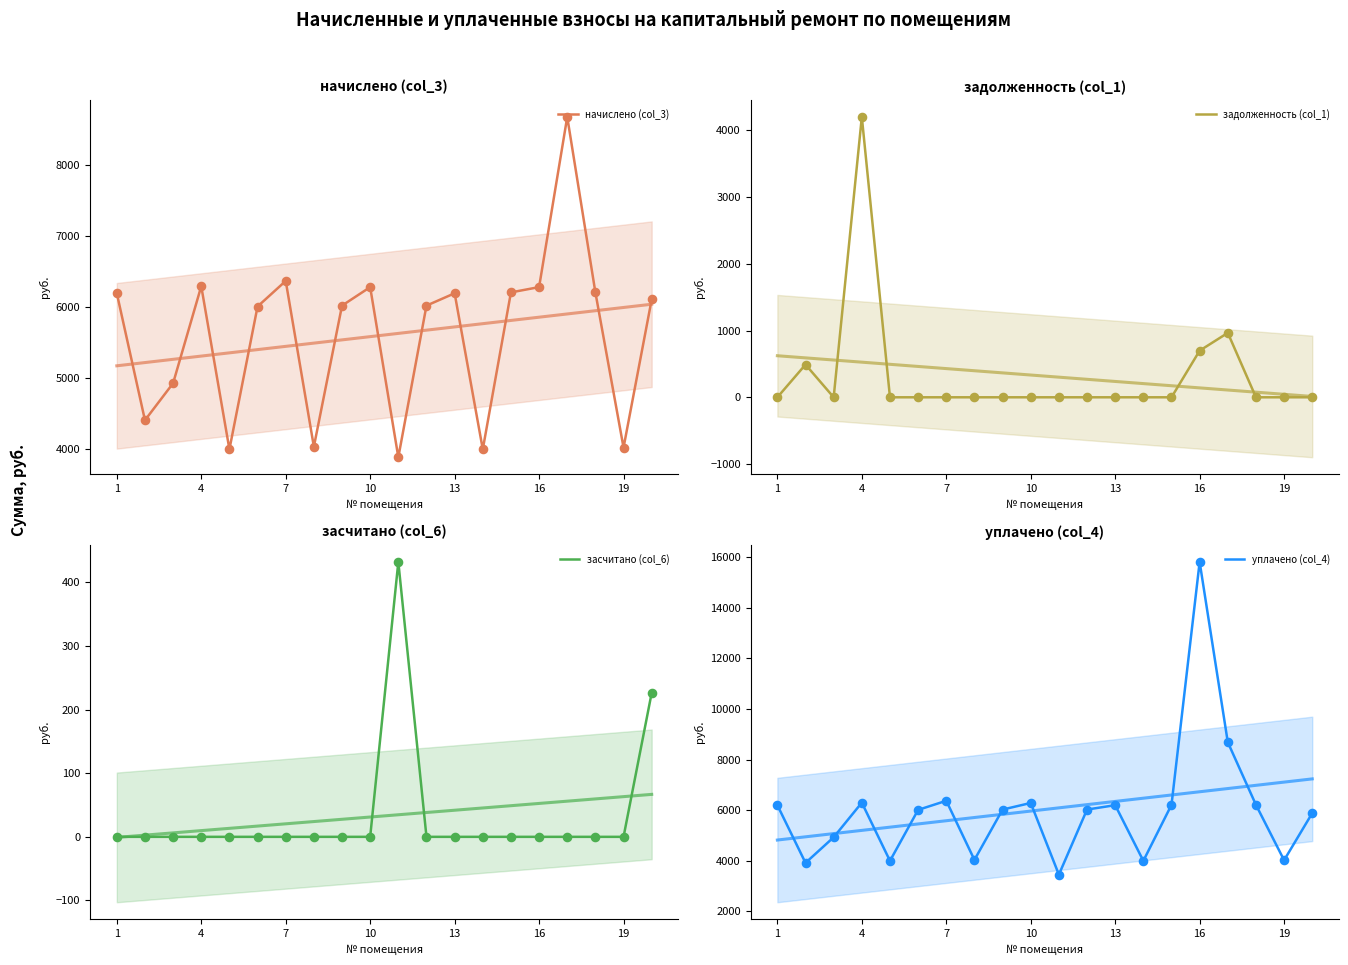

At how many categories does at least one series exceed 7348?

2